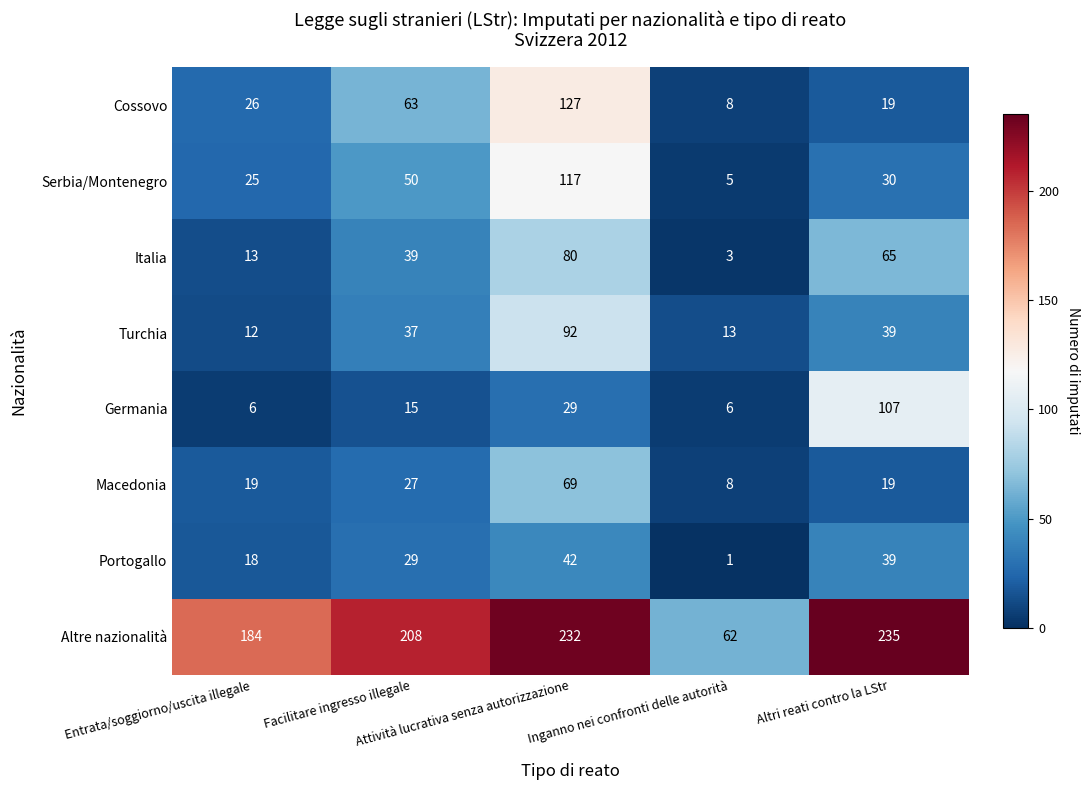

What is the spread (max minus min) of values at Facilitare ingresso illegale?

193